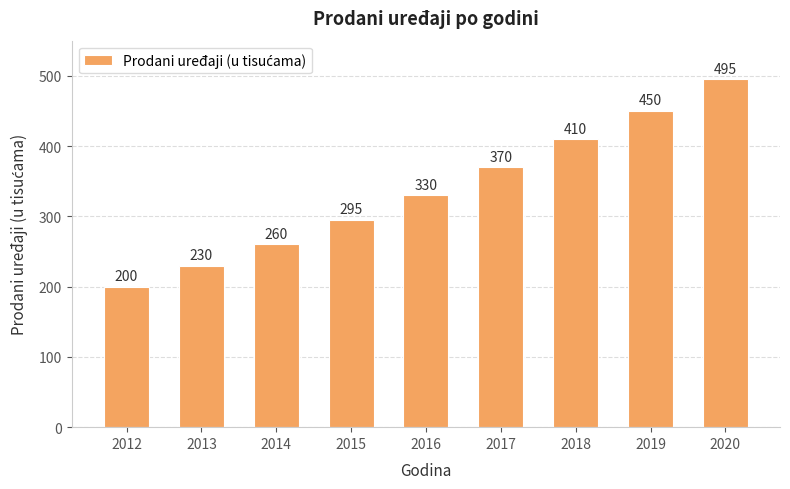

What is the sum of the values at 2015 and 2012?

495